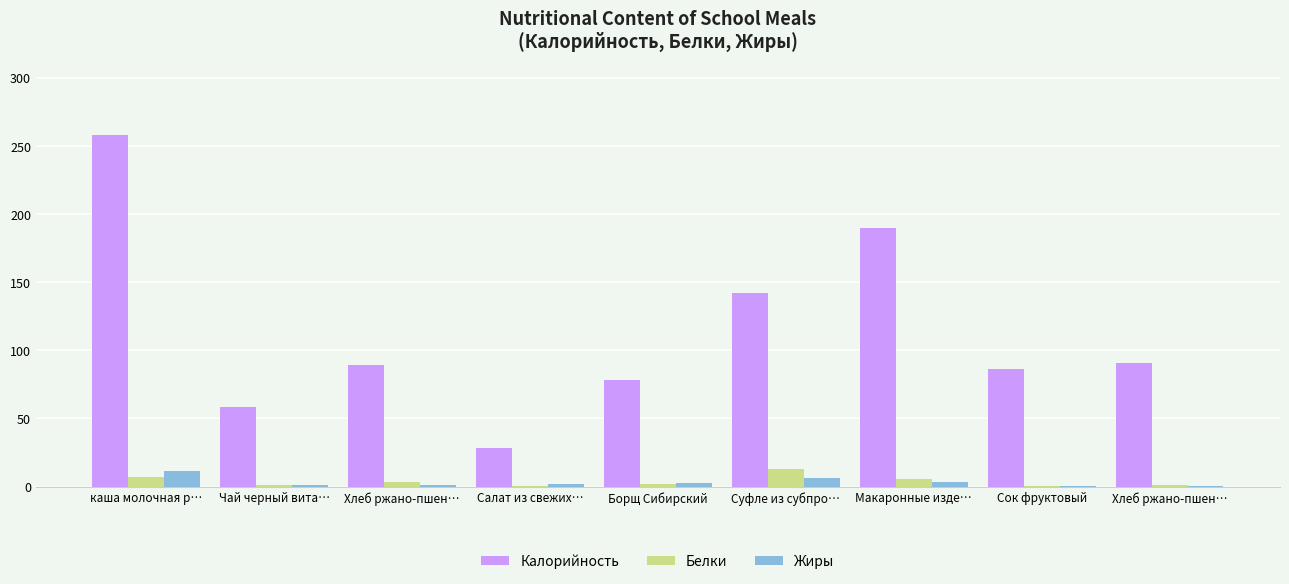

Between Суфле из субпро… and Хлеб ржано-пшен…, which is larger?

Суфле из субпро…